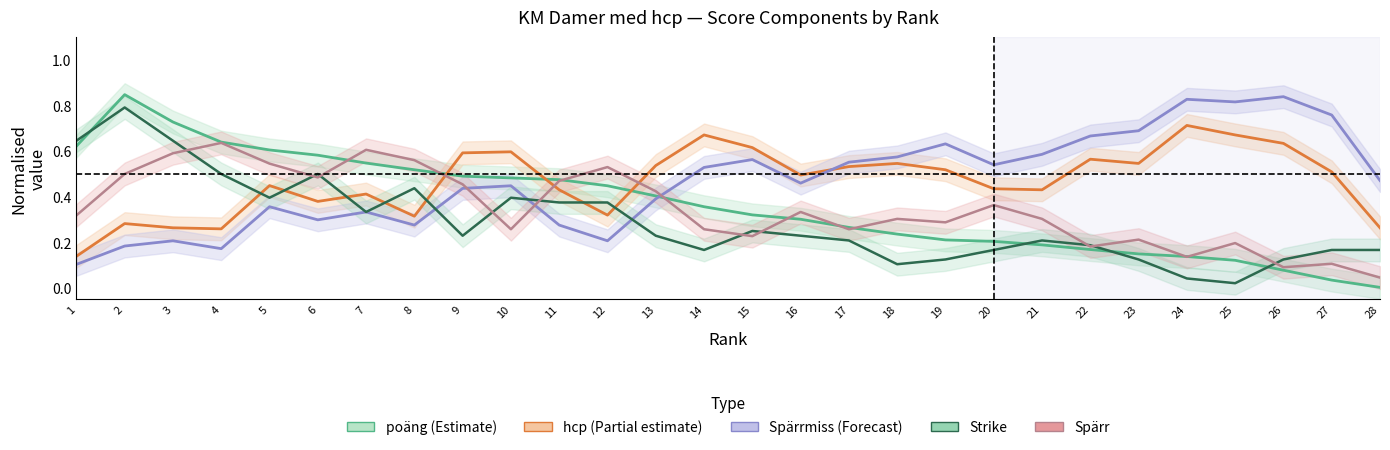

How many lines are shown in the chart?

5